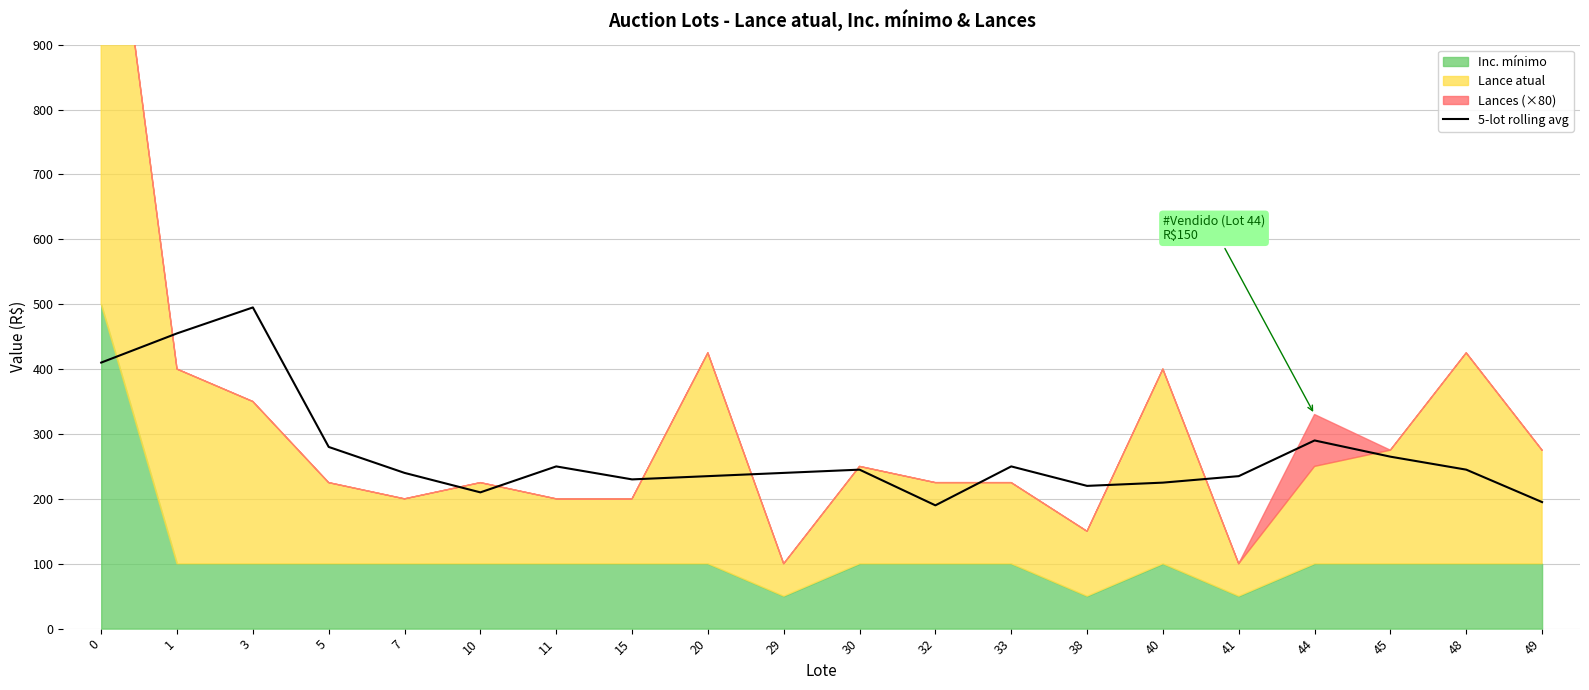

How many lines are shown in the chart?

1